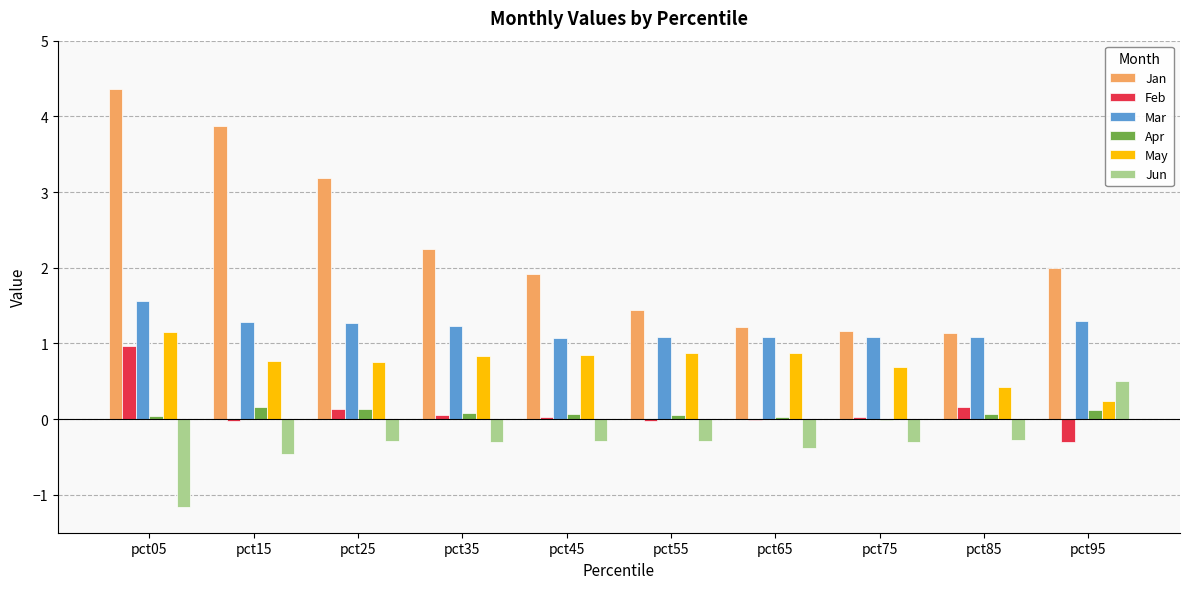

The Jun series shows 0.9 at pct95. True or false?

False